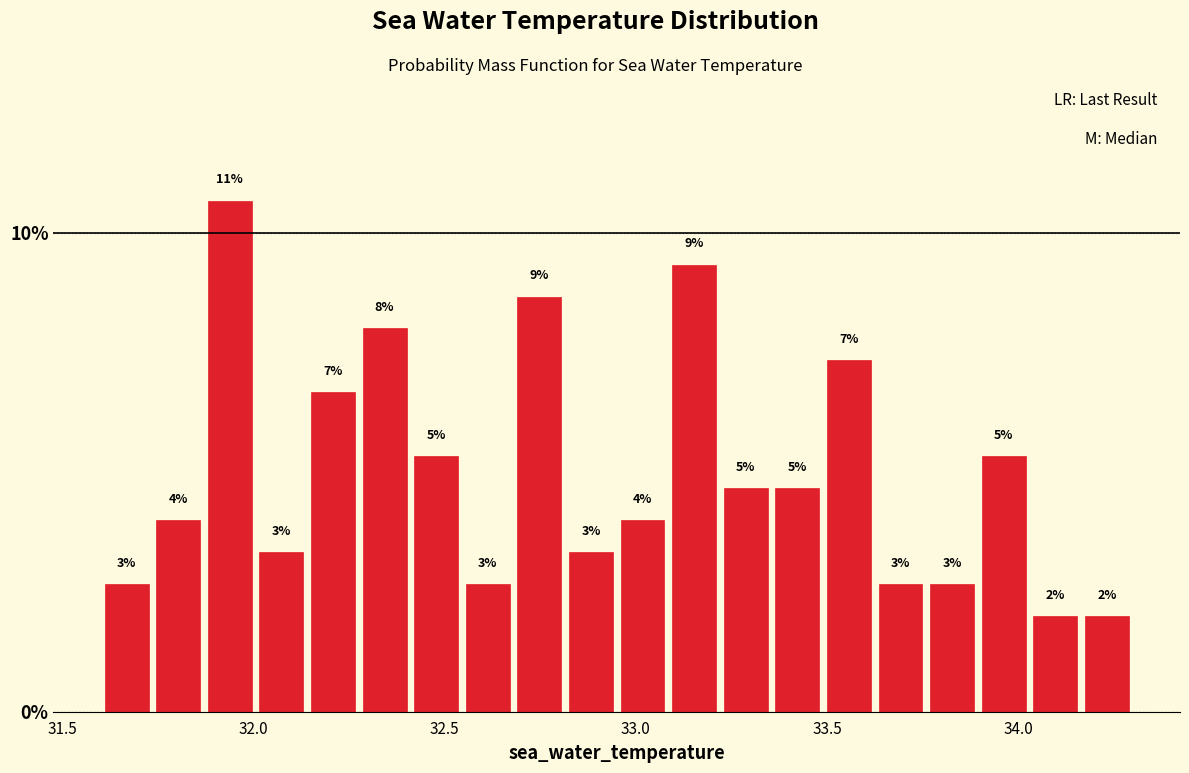

Around what value on the x-axis is the tallest bar? Give the approximate position of its centre, as read against the axis.

31.95